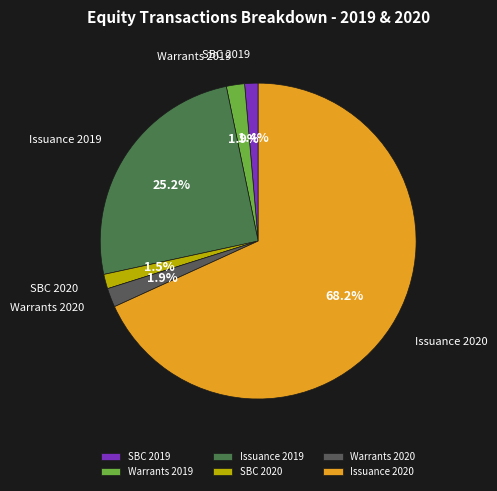

Is there any slice that represents more than half of the pie?

Yes